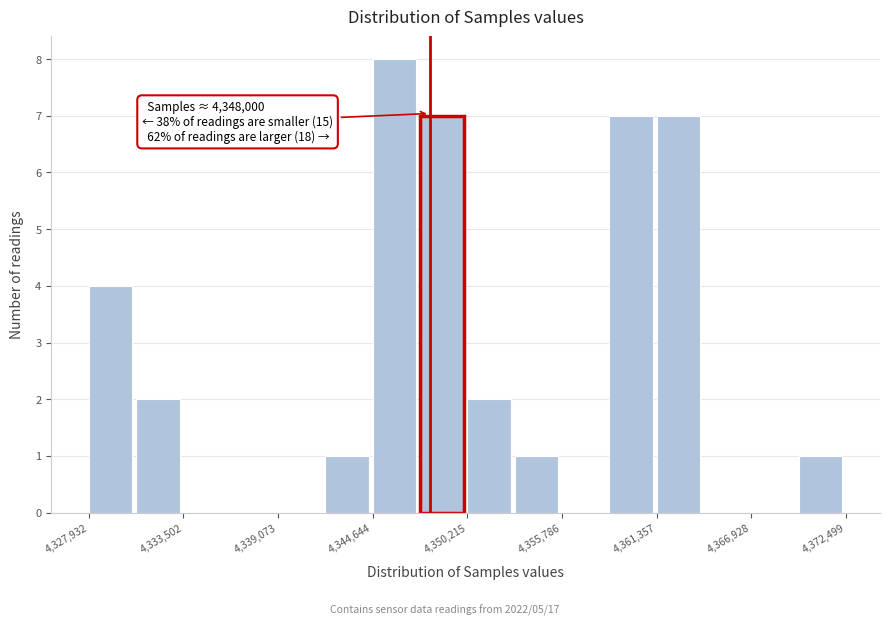

Around what value on the x-axis is the tallest bar? Give the approximate position of its centre, as read against the axis.

4346000